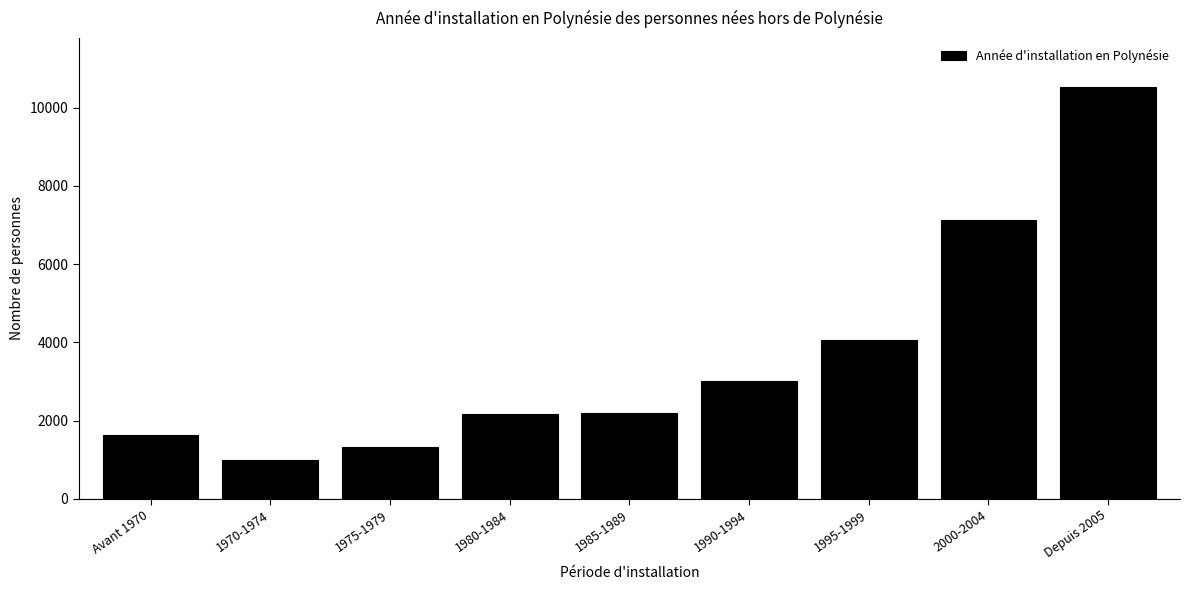

Which label corresponds to the smallest value in the chart?

1970-1974